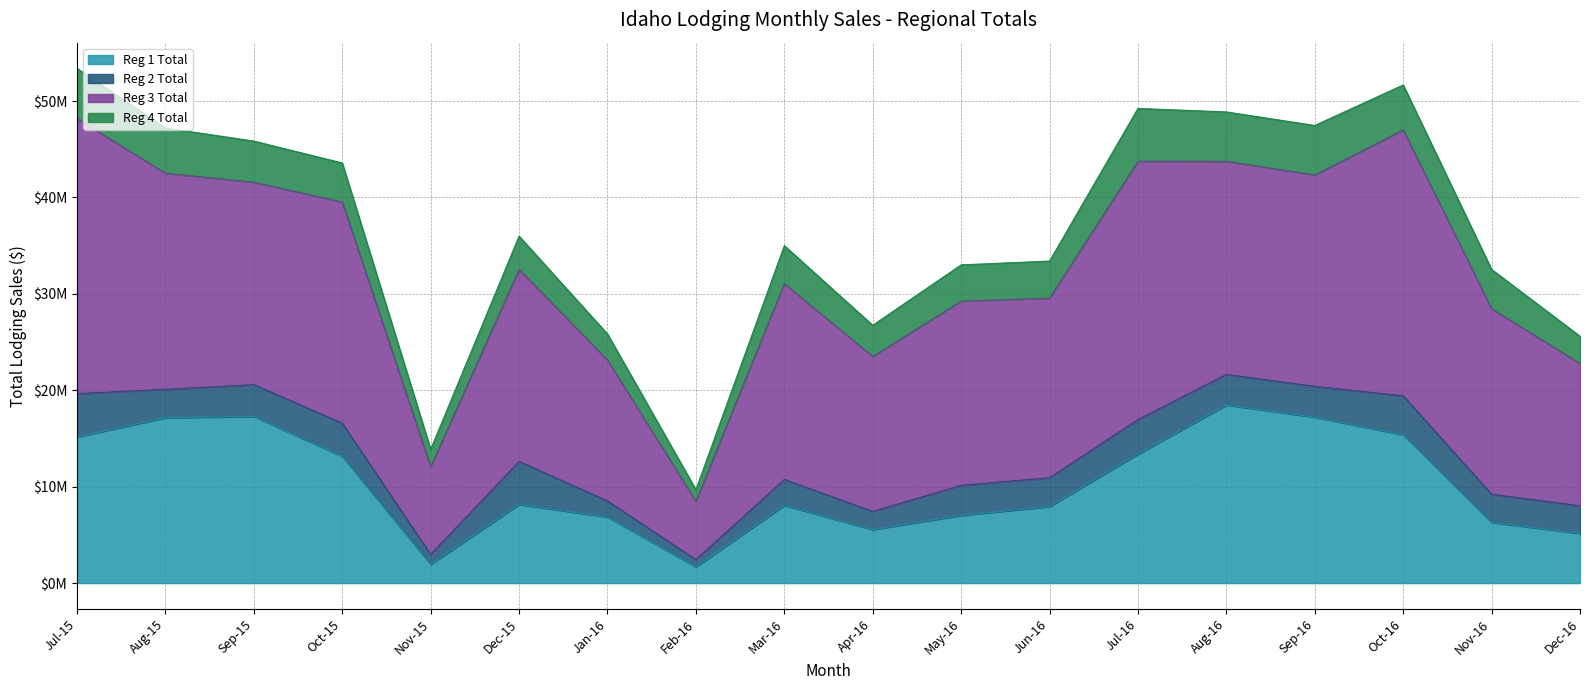

How many lines are shown in the chart?

4